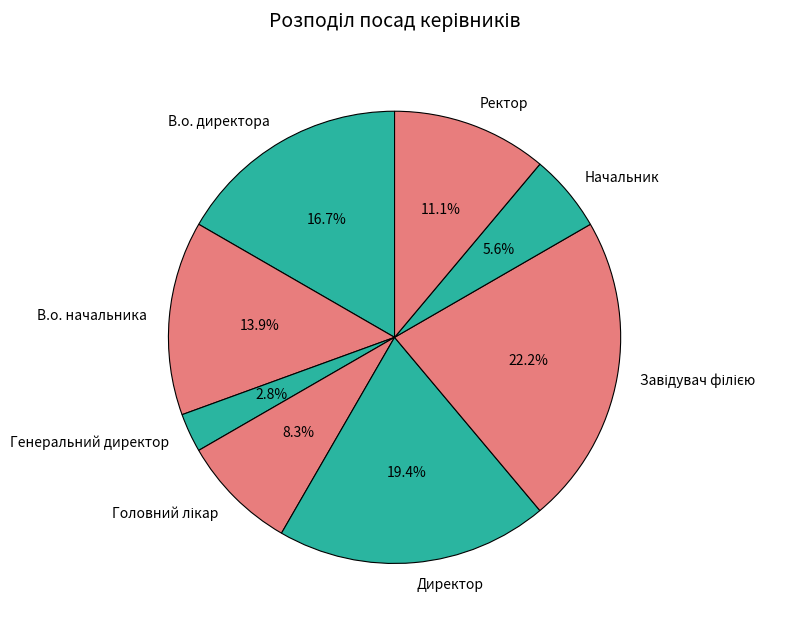

Is Директор the majority of the pie?

No